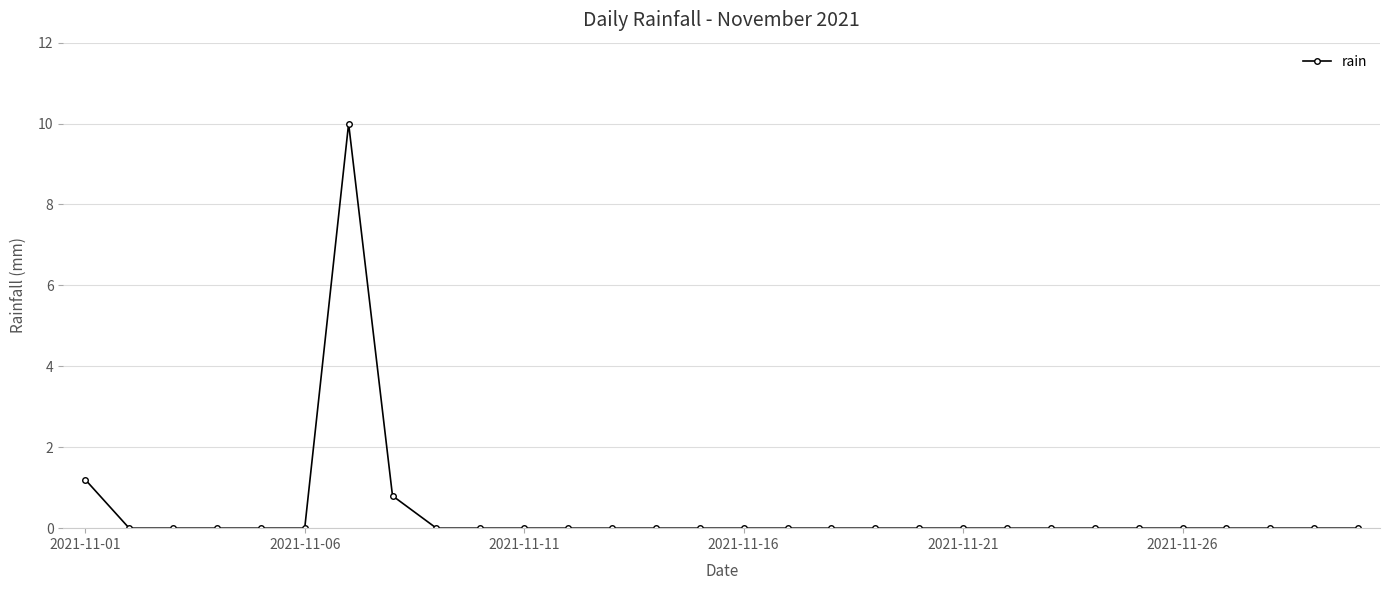

What is the difference between the maximum and second lowest values?

10.0